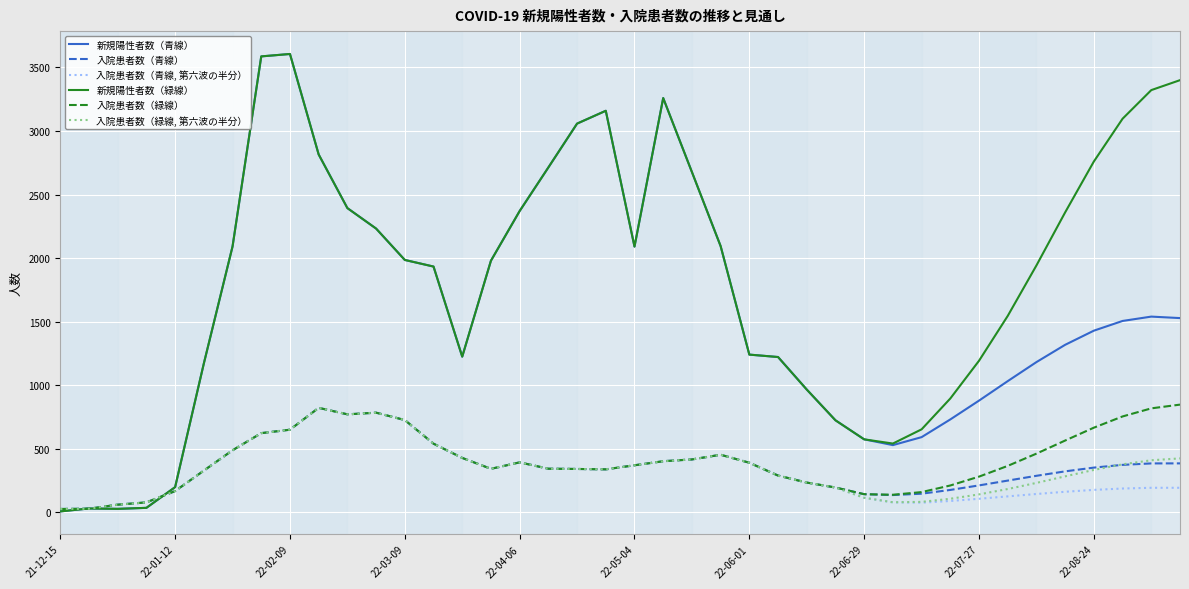

What are all the series names shown in the legend?

新規陽性者数（青線）, 入院患者数（青線）, 入院患者数（青線, 第六波の半分）, 新規陽性者数（緑線）, 入院患者数（緑線）, 入院患者数（緑線, 第六波の半分）